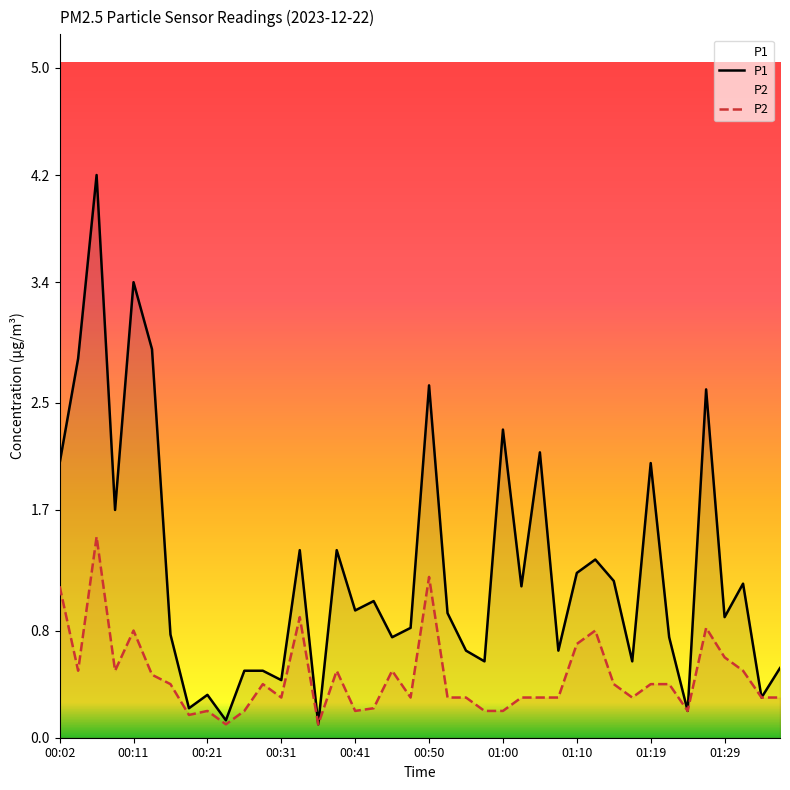

Reading left to right, transcribe all the data shown in this chart.

P1: 2.0	2.8	4.2	1.7	3.4	2.9	0.8	0.2	0.3	0.1	0.5	0.5	0.4	1.4	0.1	1.4	0.9	1.0	0.8	0.8	2.6	0.9	0.7	0.6	2.3	1.1	2.1	0.7	1.2	1.3	1.2	0.6	2.0	0.8	0.2	2.6	0.9	1.1	0.3	0.5
P2: 1.1	0.5	1.5	0.5	0.8	0.5	0.4	0.2	0.2	0.1	0.2	0.4	0.3	0.9	0.1	0.5	0.2	0.2	0.5	0.3	1.2	0.3	0.3	0.2	0.2	0.3	0.3	0.3	0.7	0.8	0.4	0.3	0.4	0.4	0.2	0.8	0.6	0.5	0.3	0.3